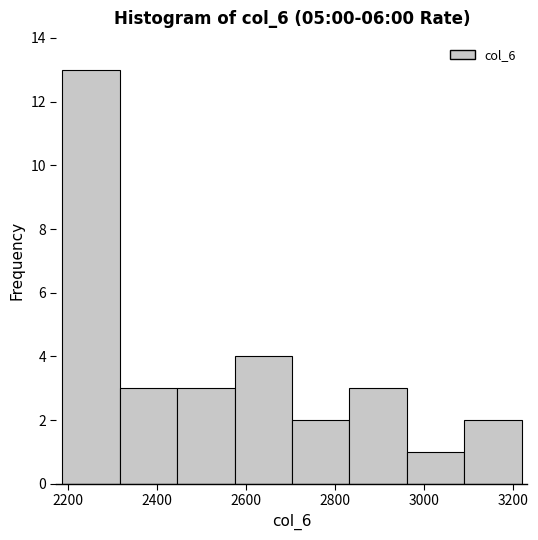

Reading left to right, list every bar in this chart as the range it spans on the x-axis followed by its height. Neither the bar edges nor the heights are printed on the chart, so give them approximately, as read against the axes.

2180 to 2320: 13
2320 to 2440: 3
2440 to 2580: 3
2580 to 2700: 4
2700 to 2840: 2
2840 to 2960: 3
2960 to 3100: 1
3100 to 3220: 2